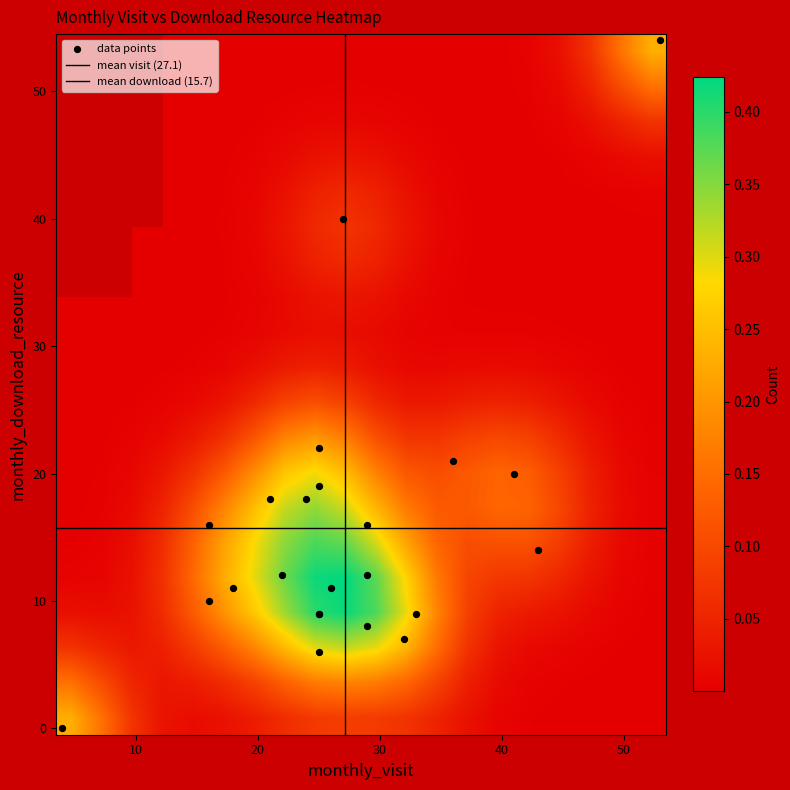

How many categories are shown in the chart?

23